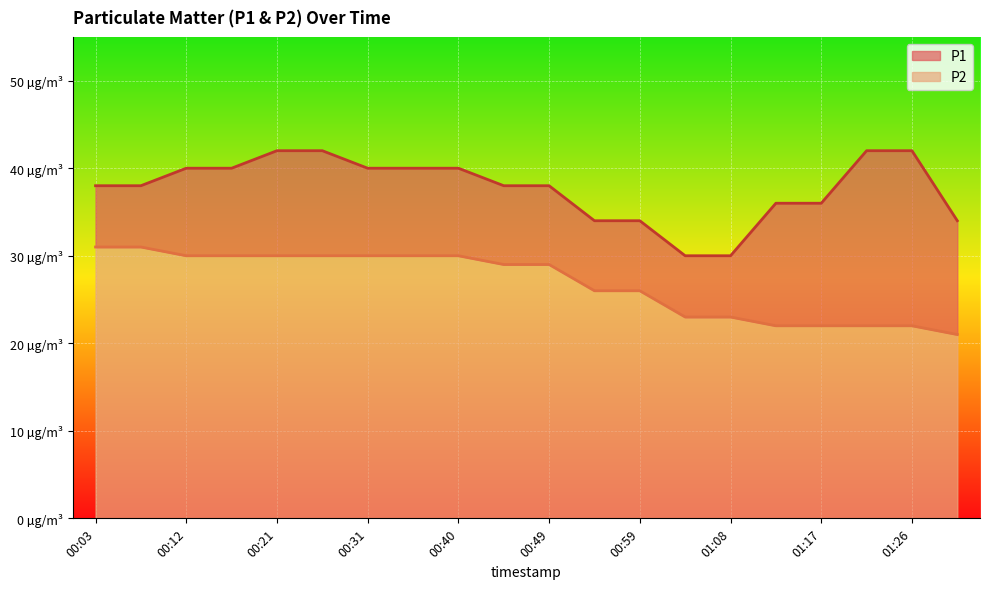

What is the value of the P2 point at the 6th from the left?

30